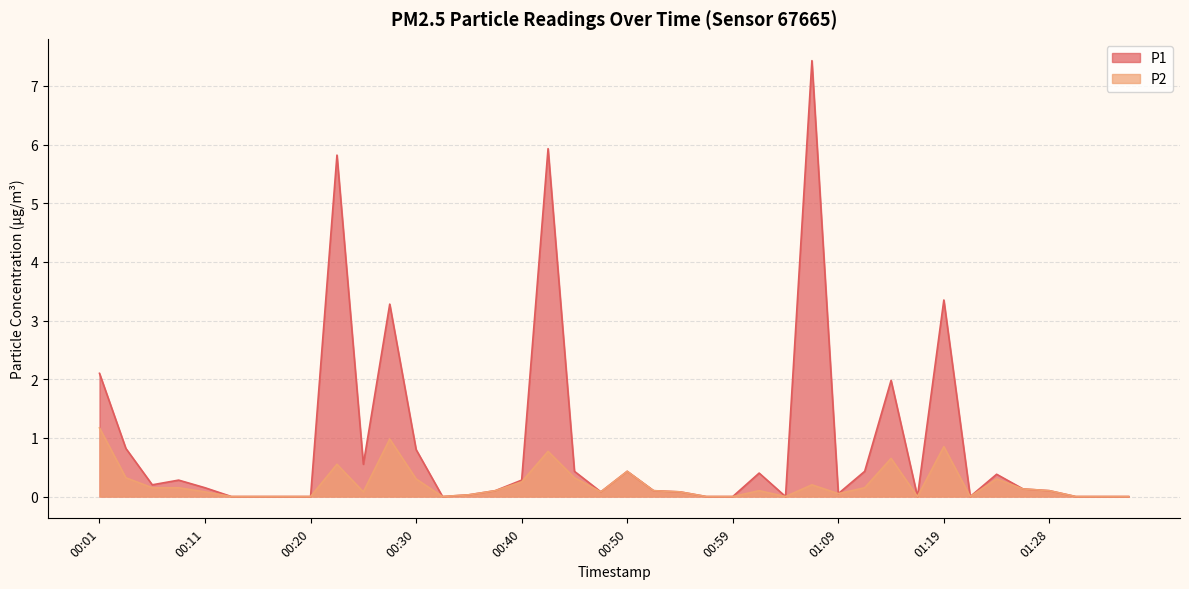

True or false: P1 and P2 intersect in this chart.

False